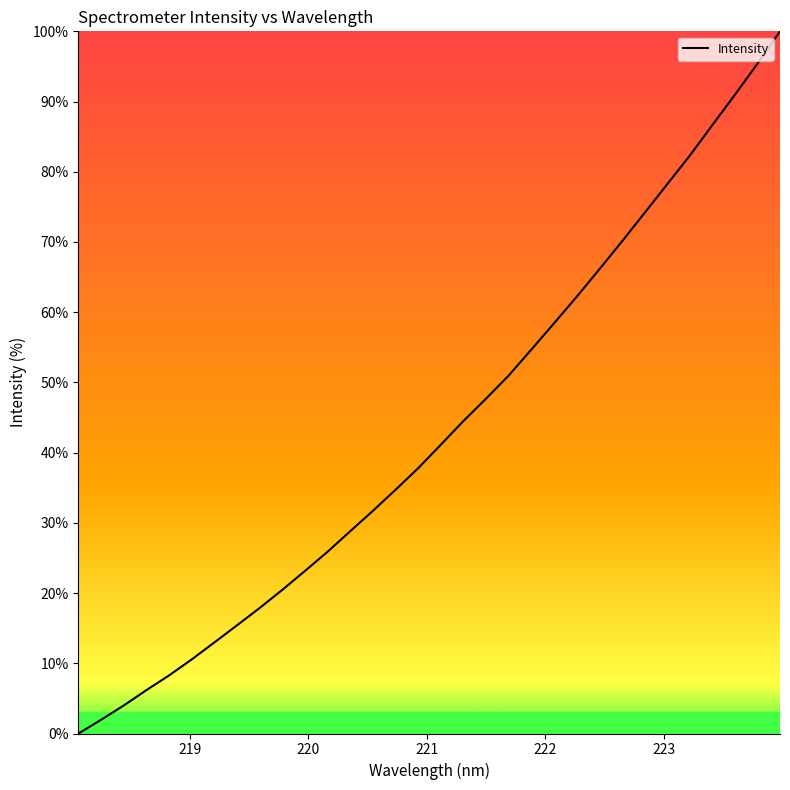

What is the average value?

43.2